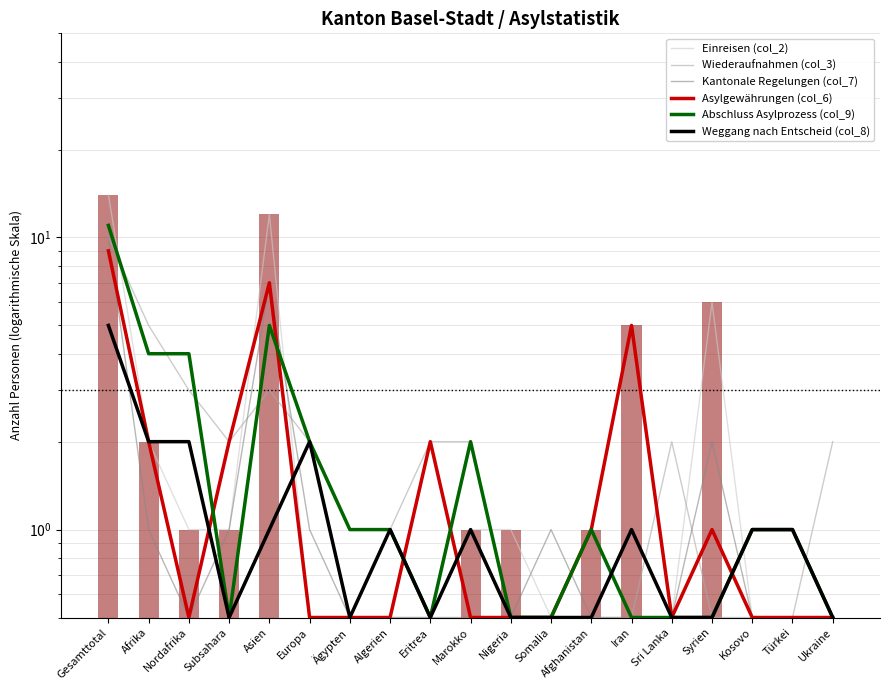

Does the chart contain stacked bars?

No